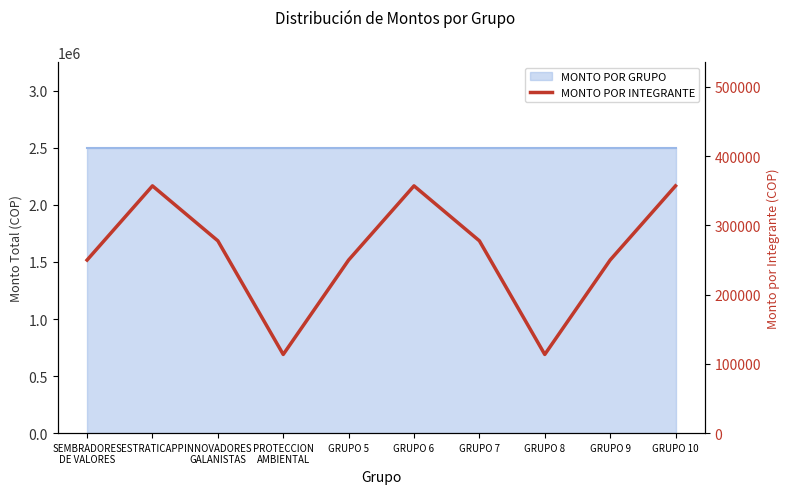

Rank the categories by value from lowest to highest.

PROTECCION
AMBIENTAL, GRUPO 8, SEMBRADORES
DE VALORES, GRUPO 5, GRUPO 9, INNOVADORES
GALANISTAS, GRUPO 7, ESTRATICAPP, GRUPO 6, GRUPO 10